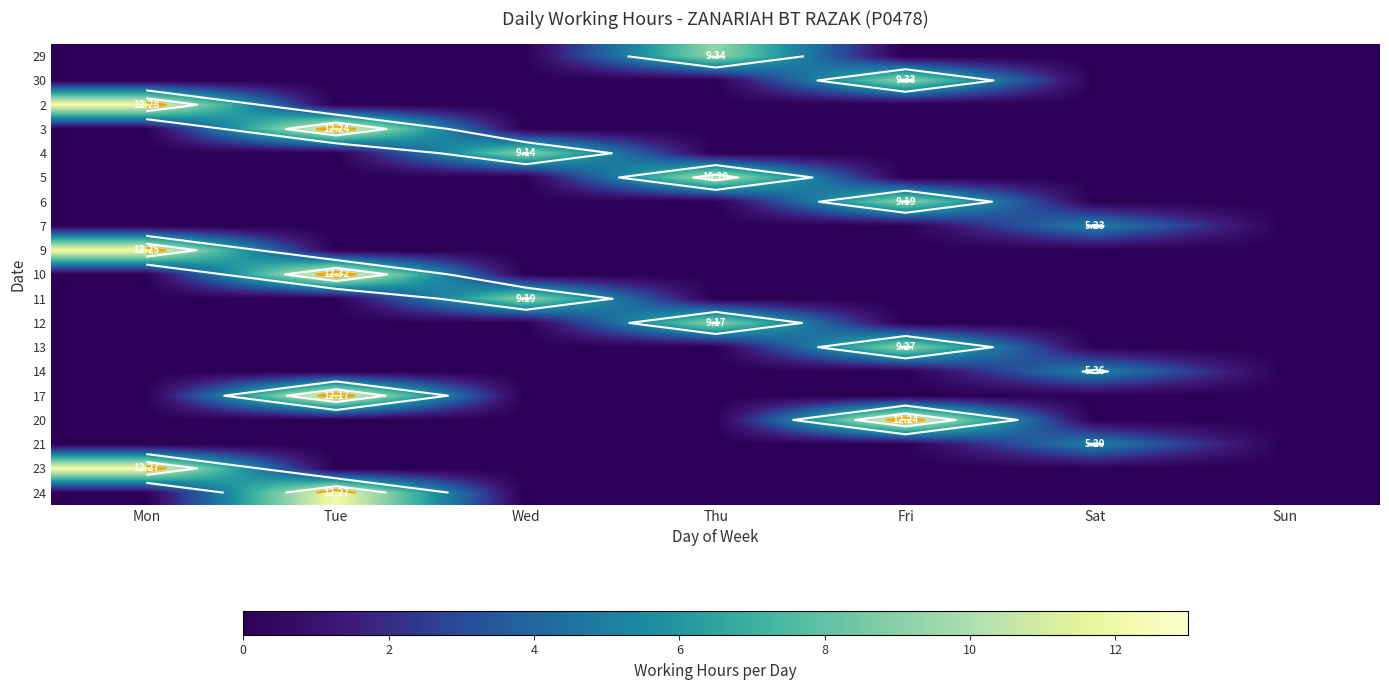

What is the total value across all series at Mon?

36.8